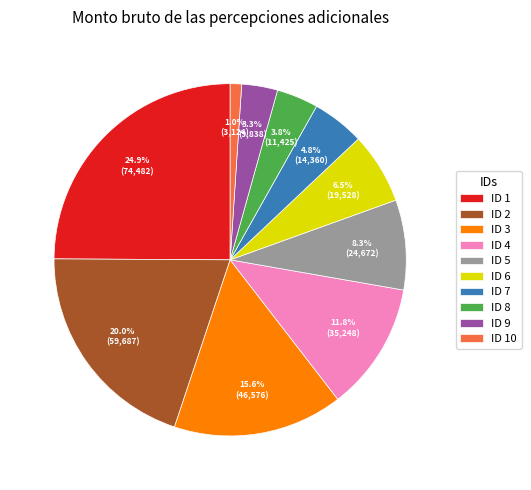

Is the sum of ID 10 and ID 4 greater than half?

No